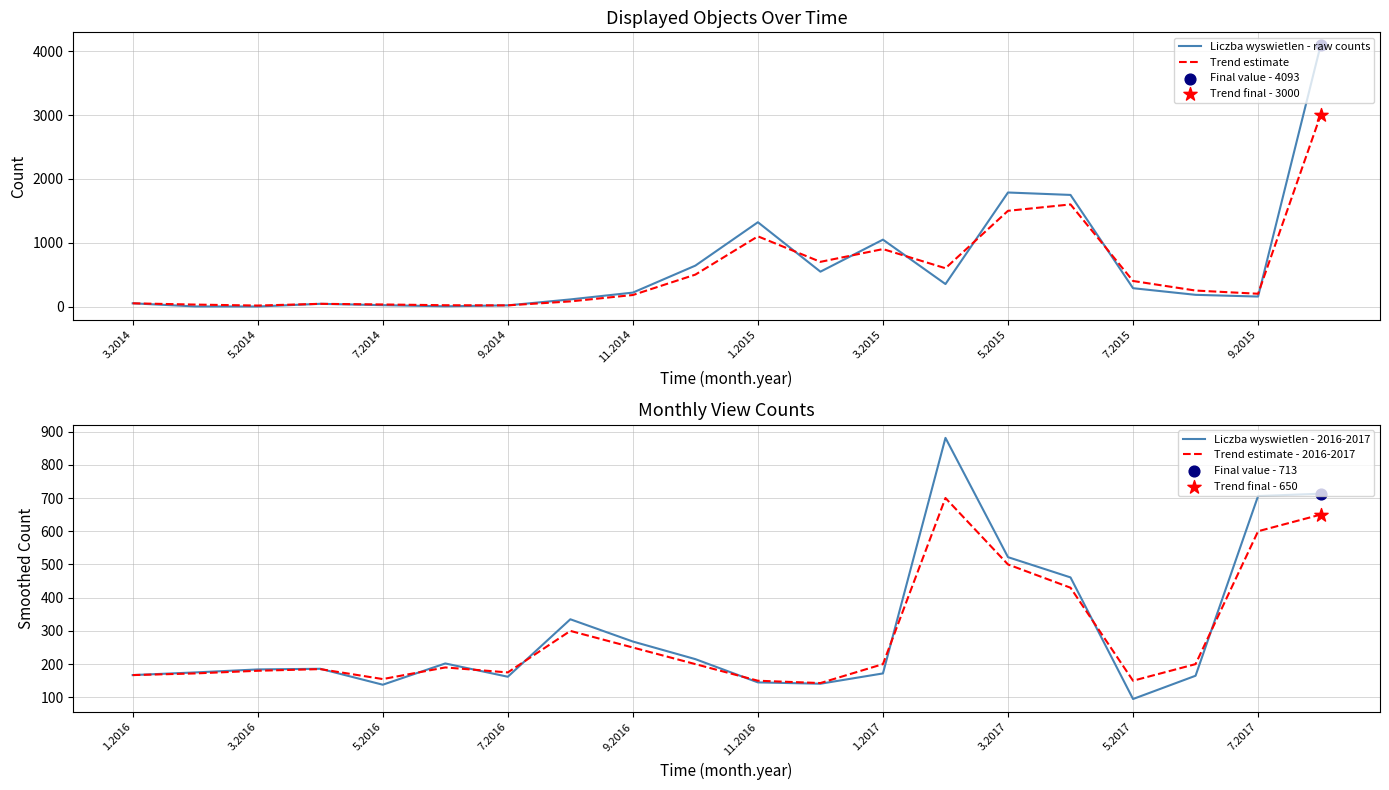

At which category is the sum across all series the highest?

19